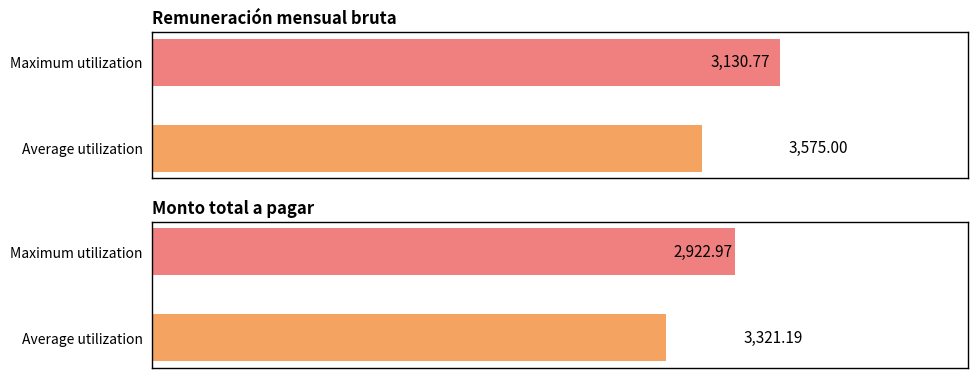

How many distinct data groups are displayed?

2